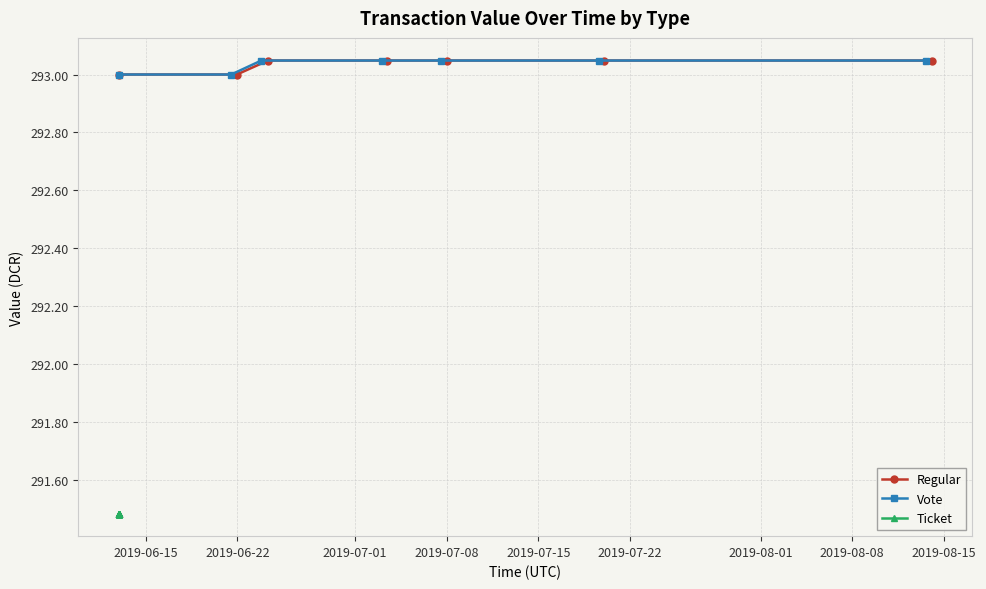

What is the lowest value of the Regular series?

293.0